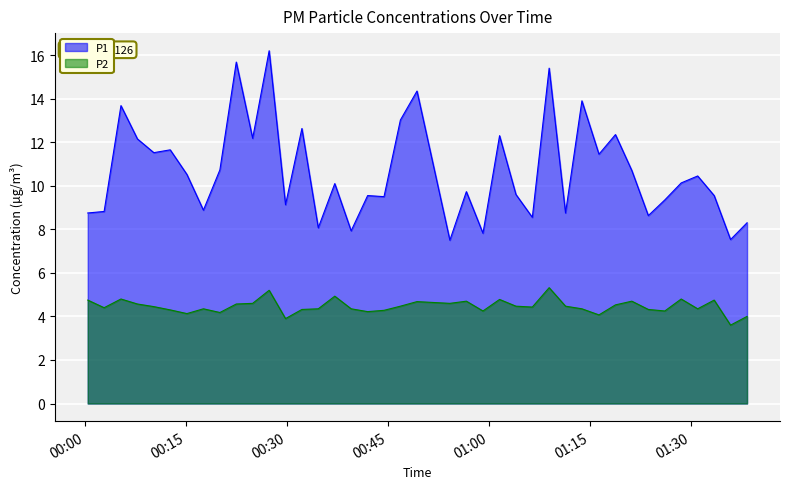

How many values in the P2 series are below 4?

2